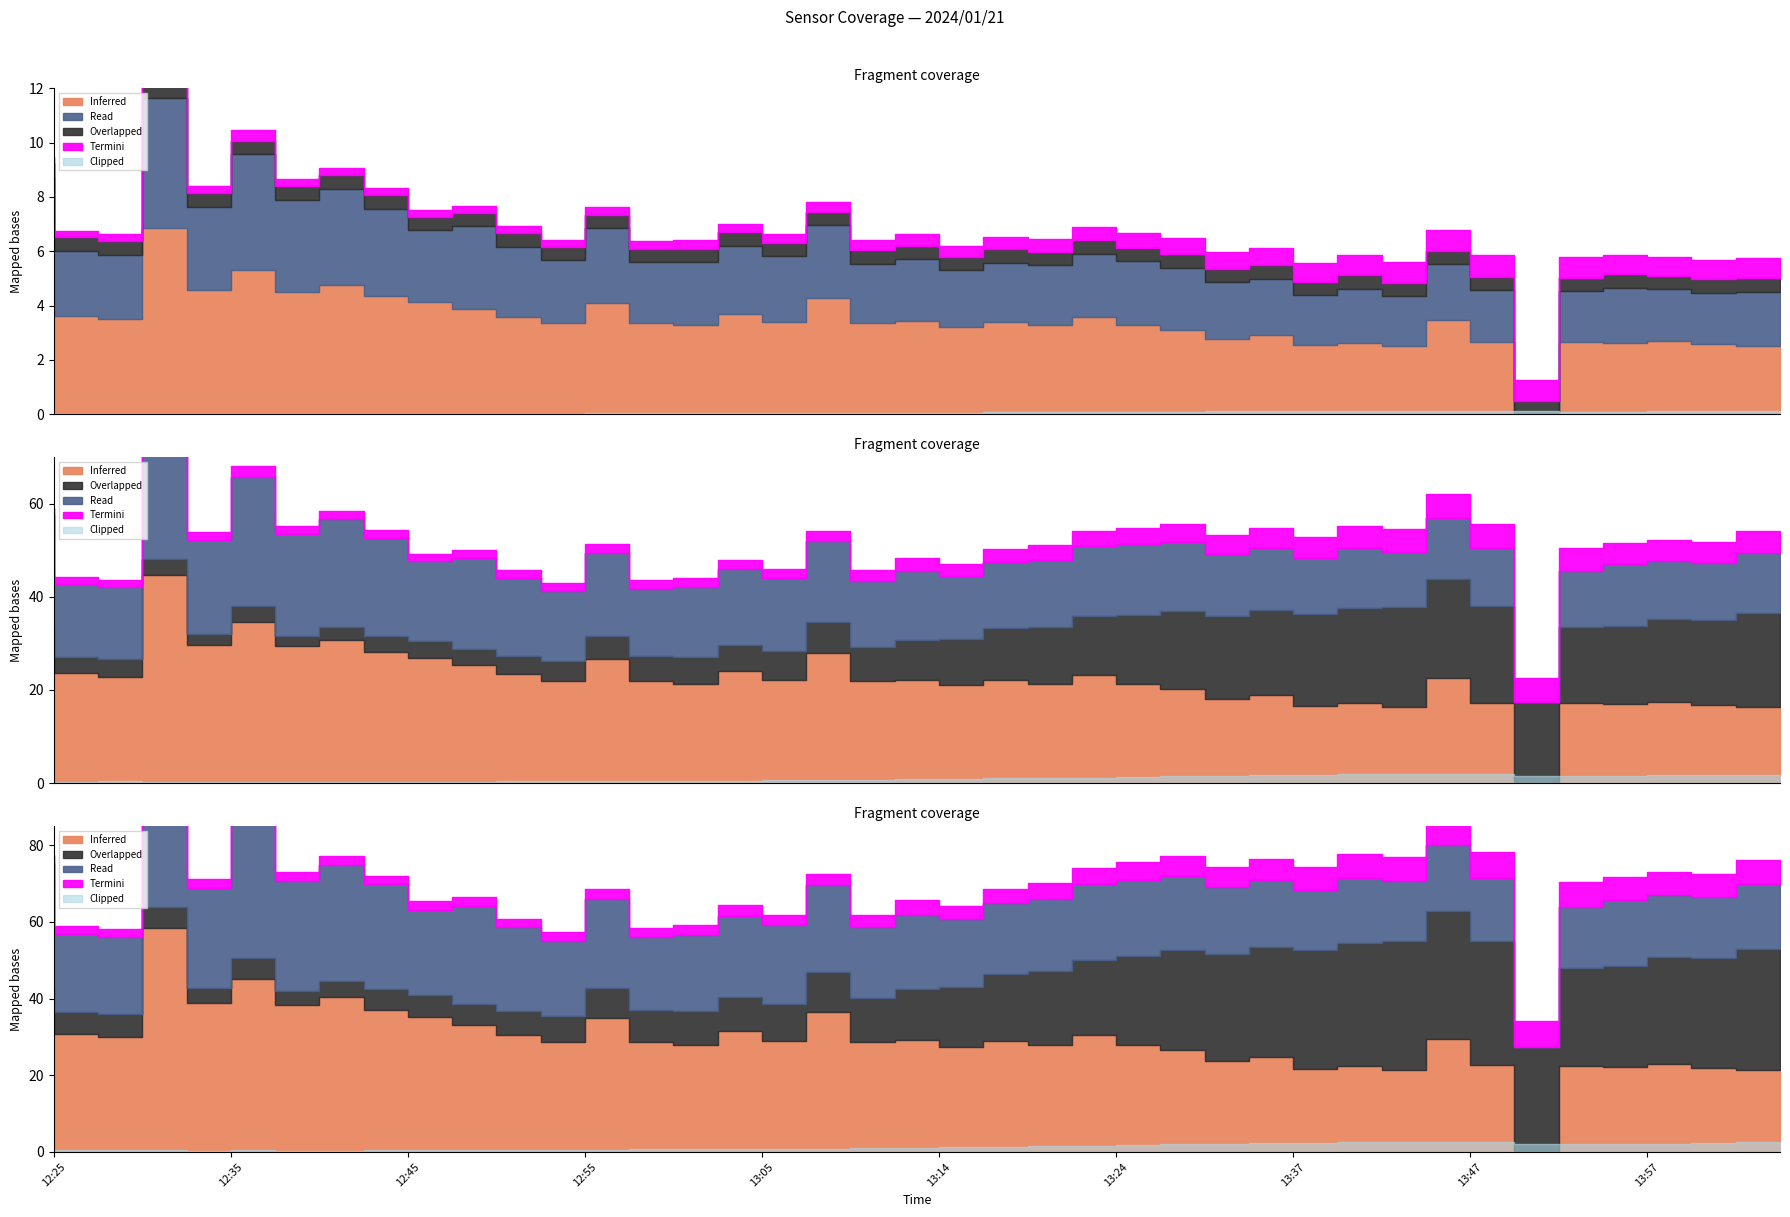

True or false: Inferred (SDS_P1) and Overlapped (SDS_P2) intersect in this chart.

False